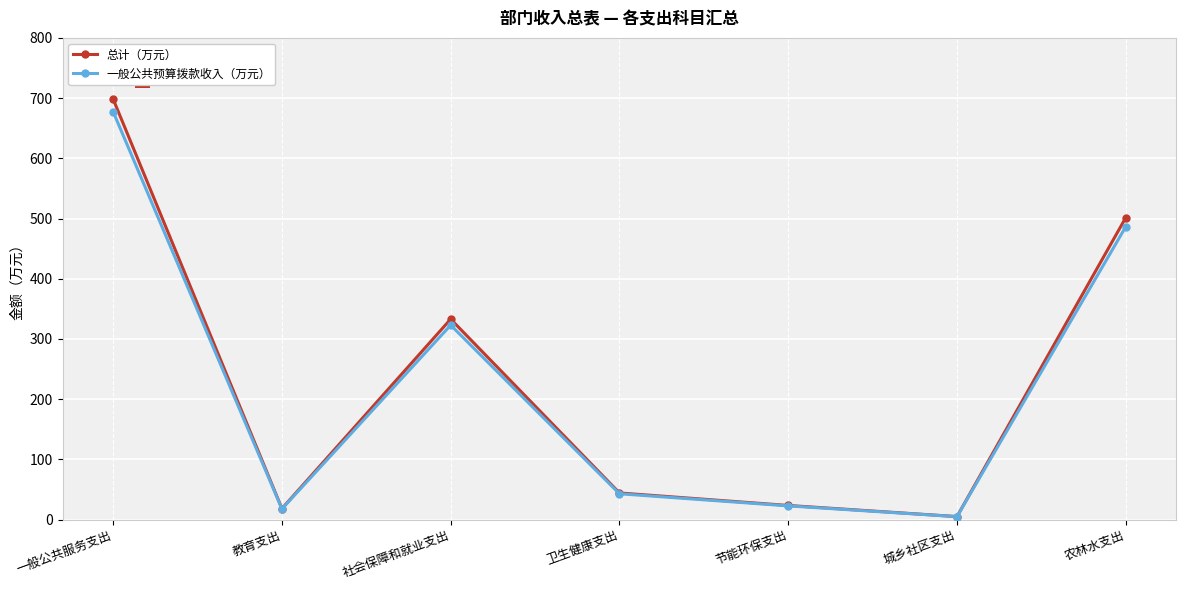

Between 社会保障和就业支出 and 卫生健康支出, which series saw the biggest shift?

总计（万元）